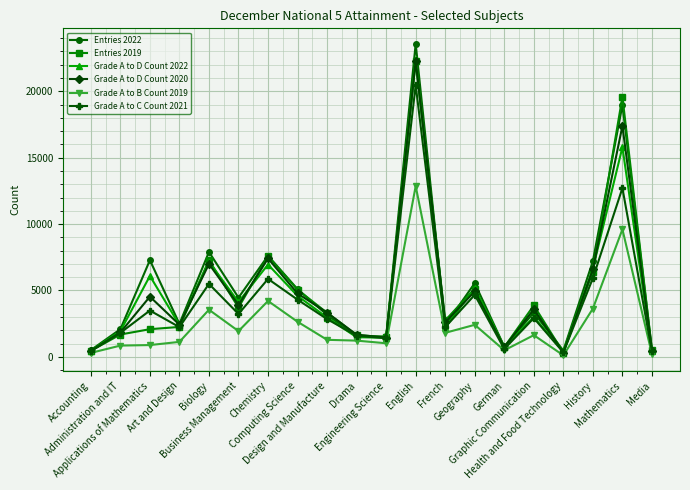

What is the label of the 17th point from the right?

Art and Design